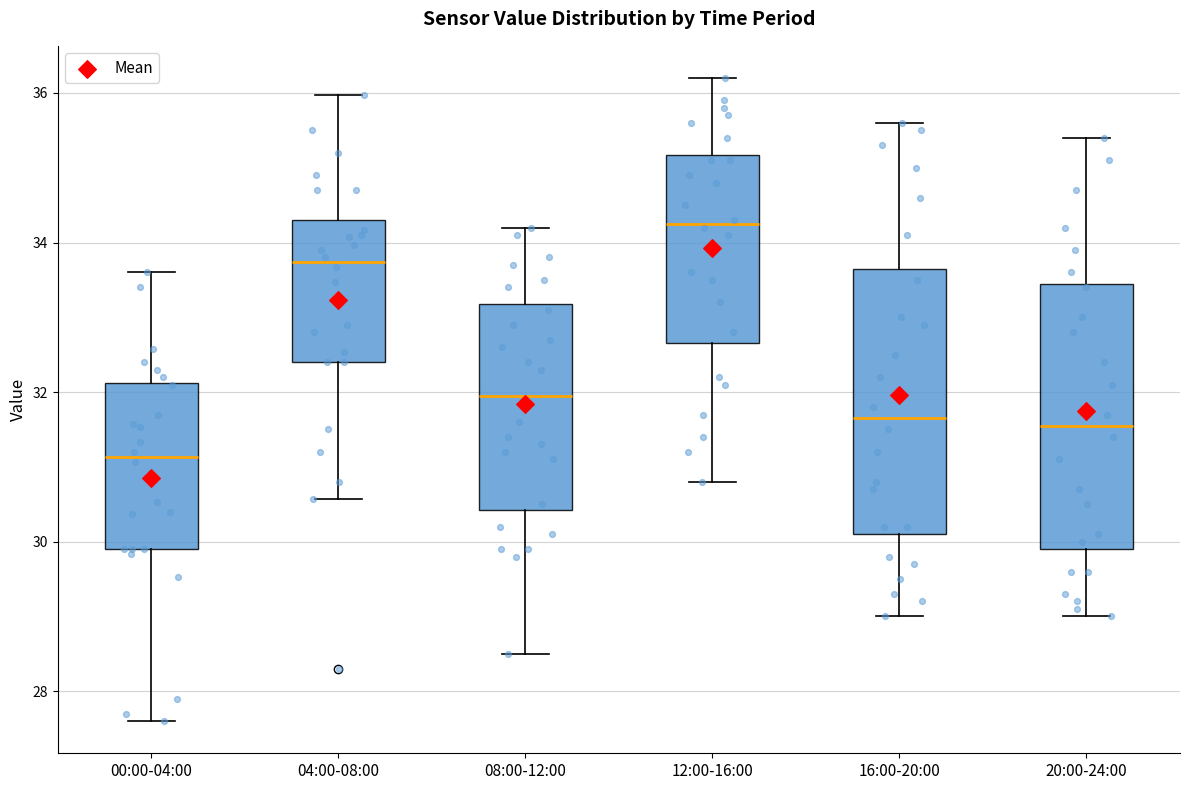

Reading left to right, read every box against the y-axis: the position of its median line, the range the box covers, and the ends of its whiskers. The values are not printed on the chart, so give them approximately, as read against the axis.

00:00-04:00: median 31.2, box 30.0 to 32.2, whiskers 27.6 to 33.6
04:00-08:00: median 33.8, box 32.4 to 34.4, whiskers 30.6 to 36.0
08:00-12:00: median 32.0, box 30.4 to 33.2, whiskers 28.6 to 34.2
12:00-16:00: median 34.2, box 32.6 to 35.2, whiskers 30.8 to 36.2
16:00-20:00: median 31.6, box 30.2 to 33.6, whiskers 29.0 to 35.6
20:00-24:00: median 31.6, box 30.0 to 33.4, whiskers 29.0 to 35.4